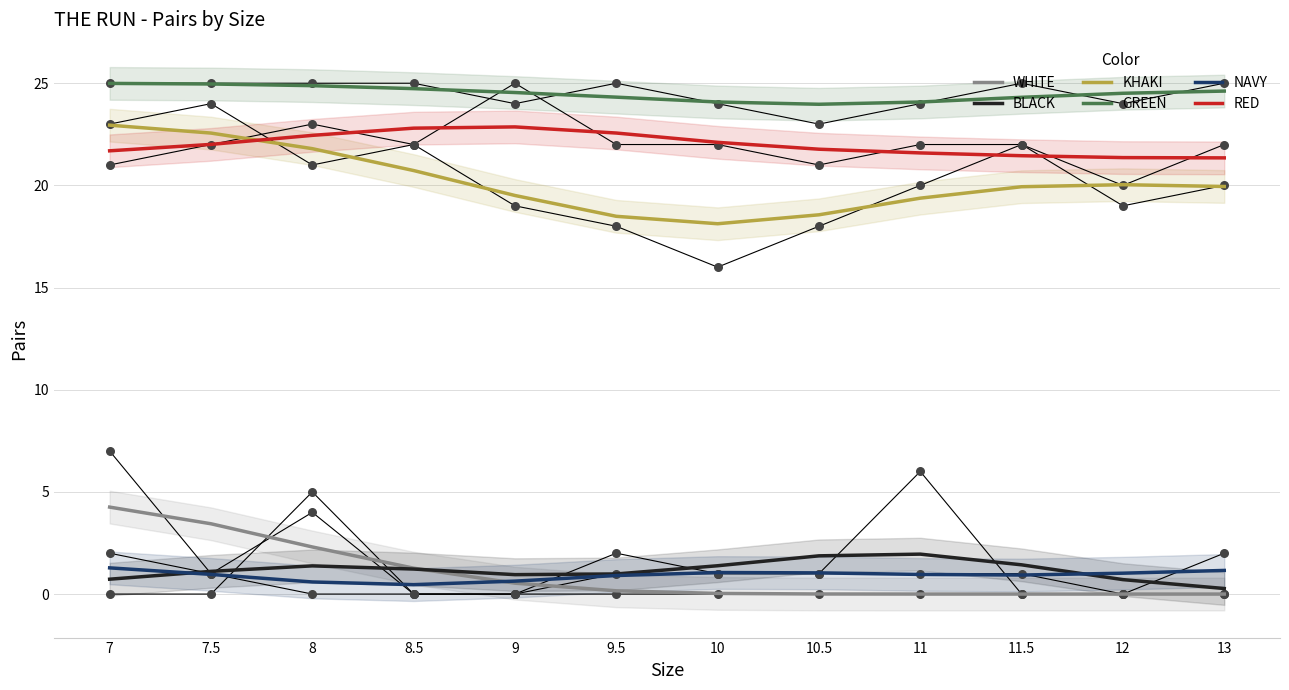

Which series has the widest spread of Y values?

KHAKI